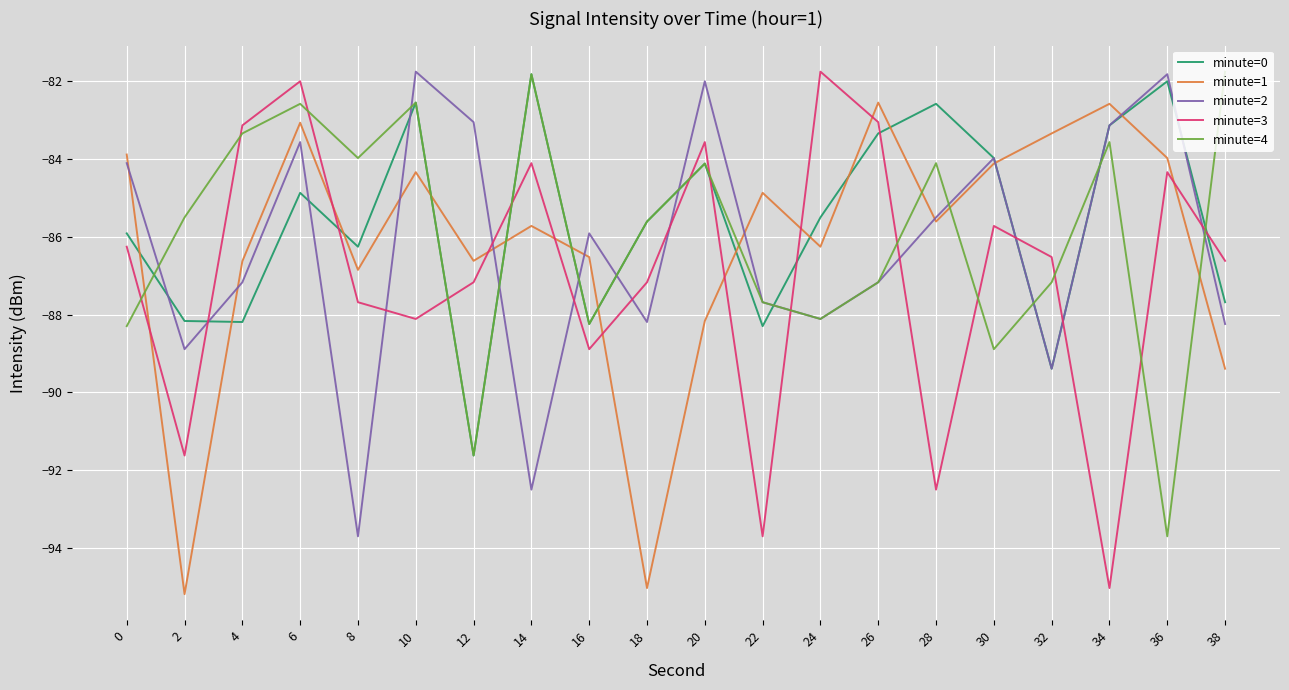

What is the total value across all series at 26?

-423.3